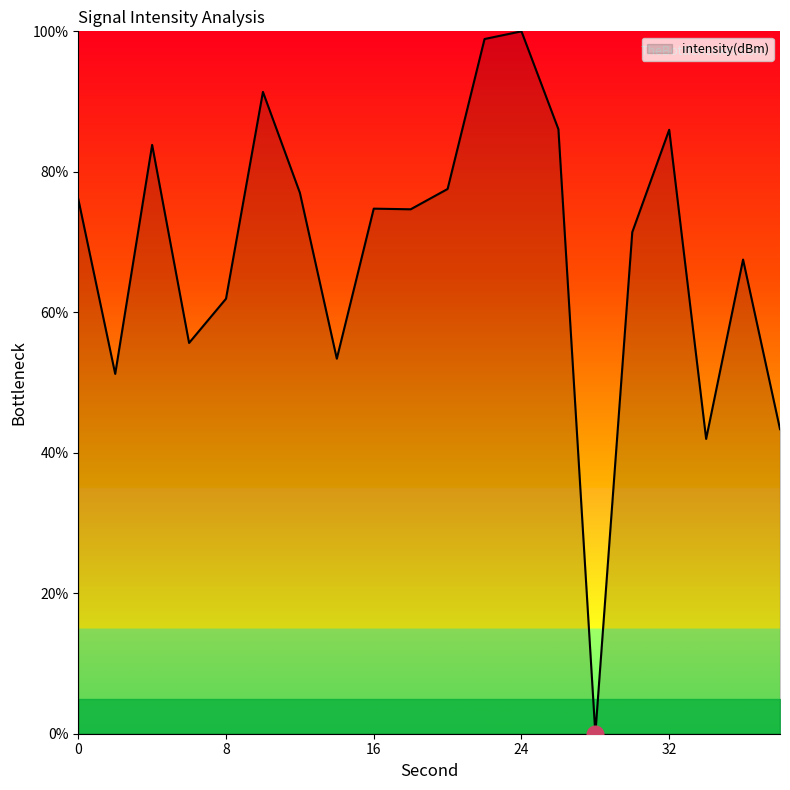

What is the maximum value shown in the chart?

100.0